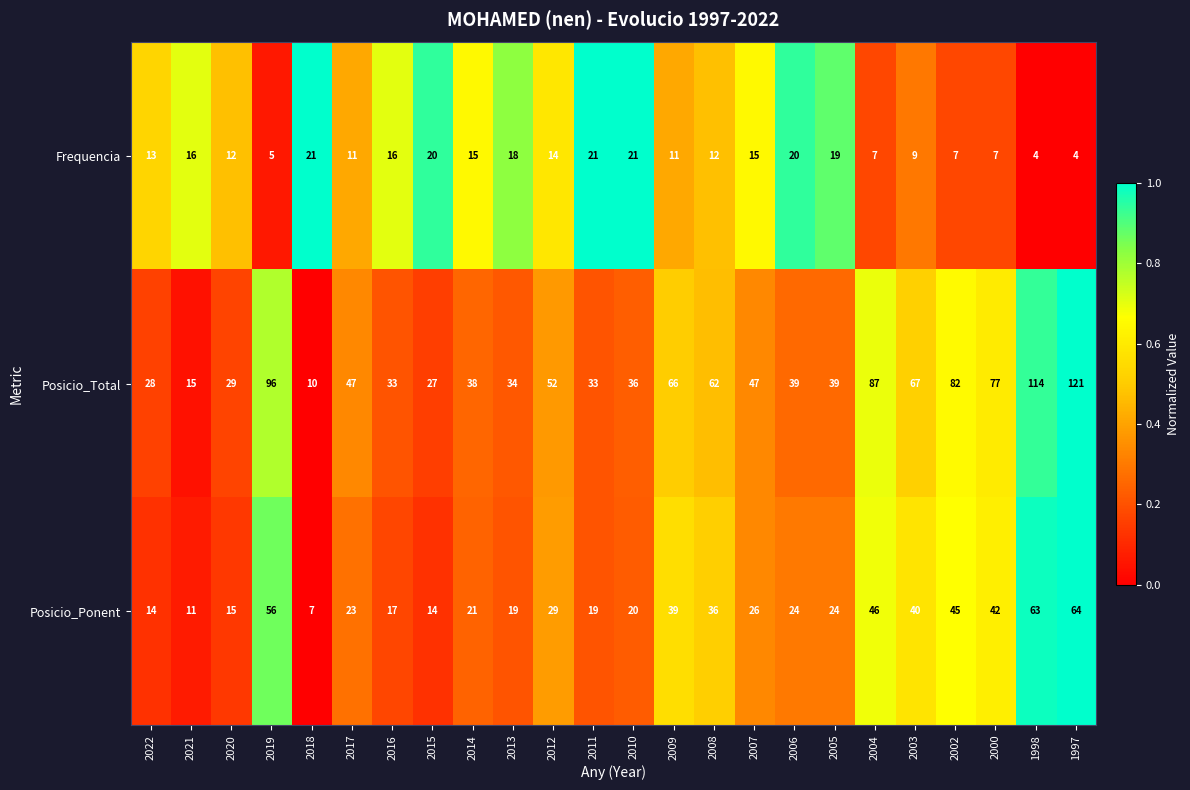

What is the difference between the highest and lowest values at 2005?

20